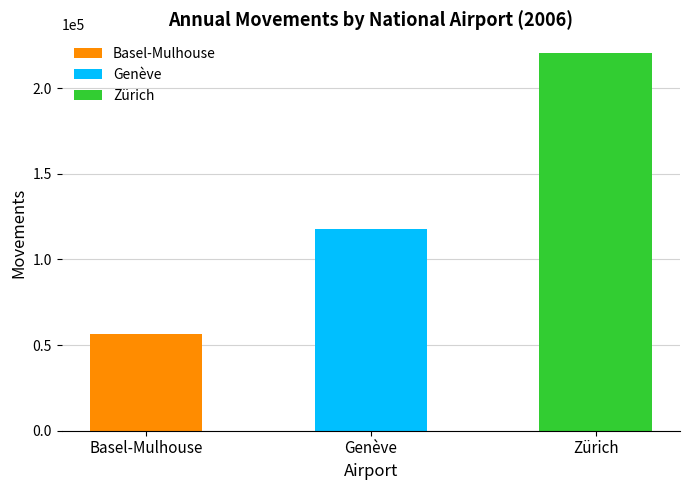

Where is the data nearest to the value 138279?

Genève